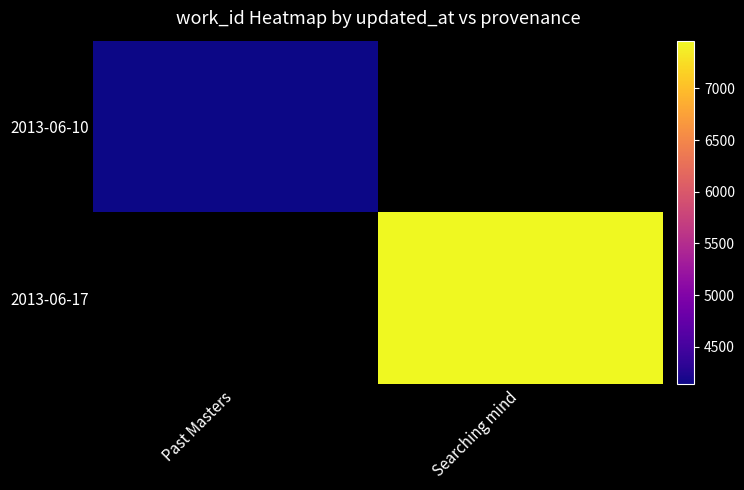

List the labels in order of 2013-06-17 value, smallest first.

Past Masters, Searching mind